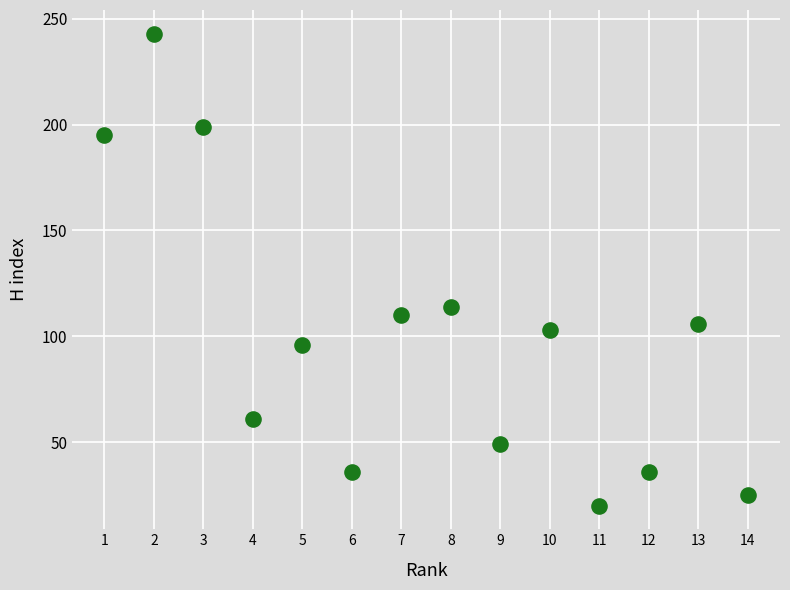

What Y value in the scatter plot is closest to 131?

114